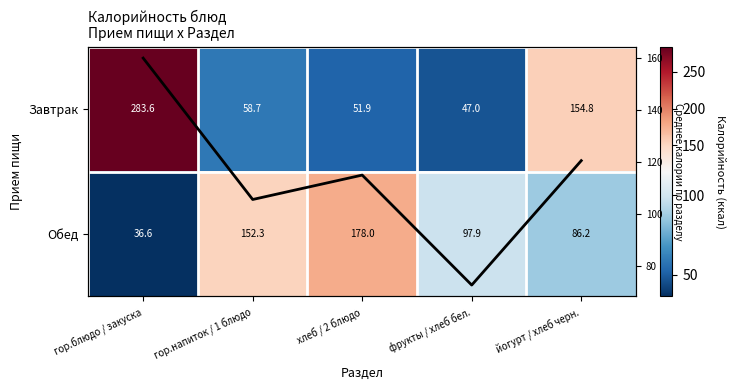

Which series has the widest spread of values?

Завтрак